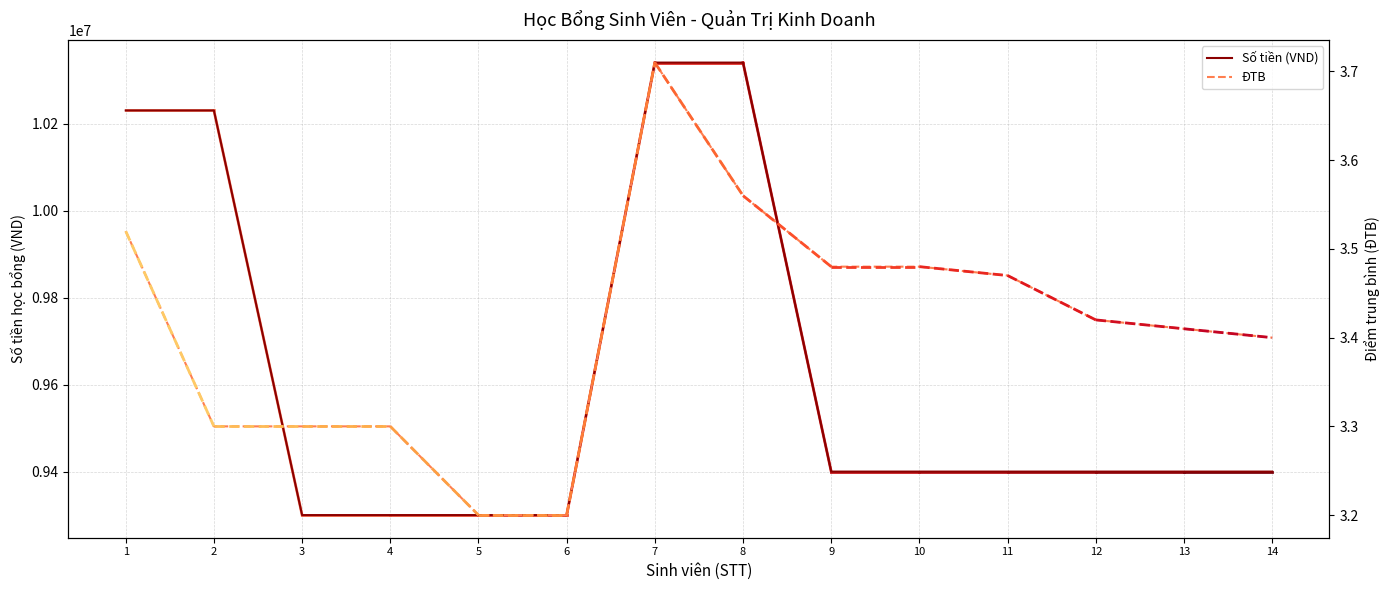

What value does the ĐTB series have at 6?

3.2